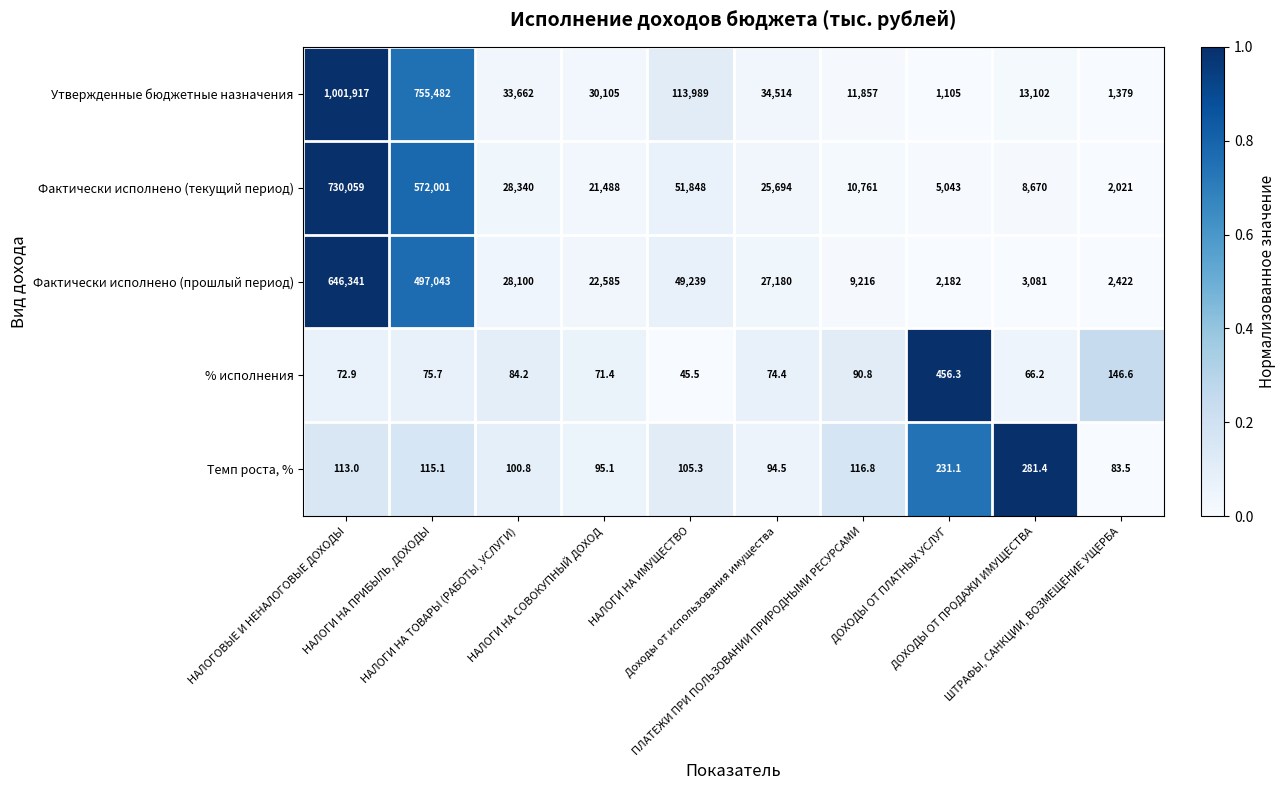

Which series has the largest total across all categories?

Утвержденные бюджетные назначения